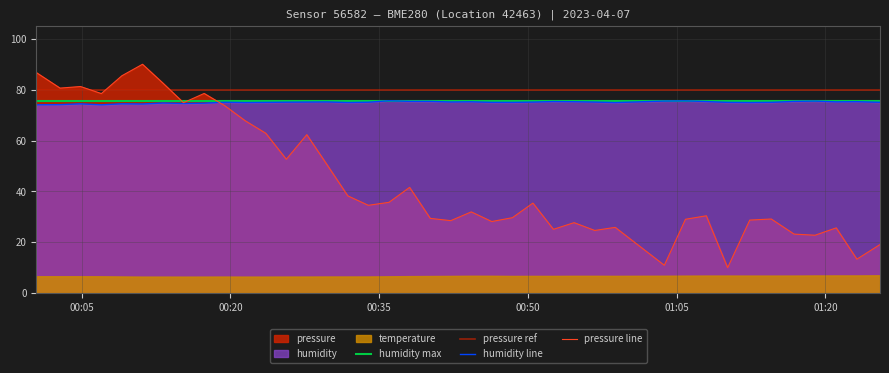

What is the sum of all pressure values?

1786.9